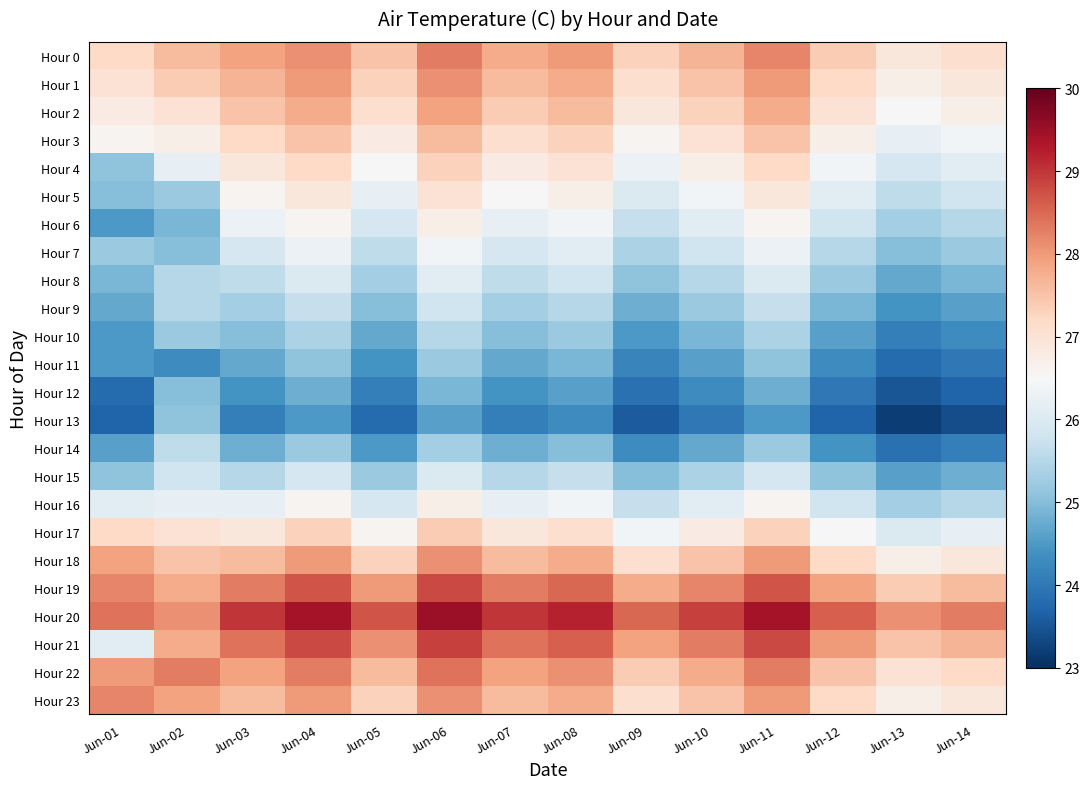

What is the smallest value displayed?

23.2